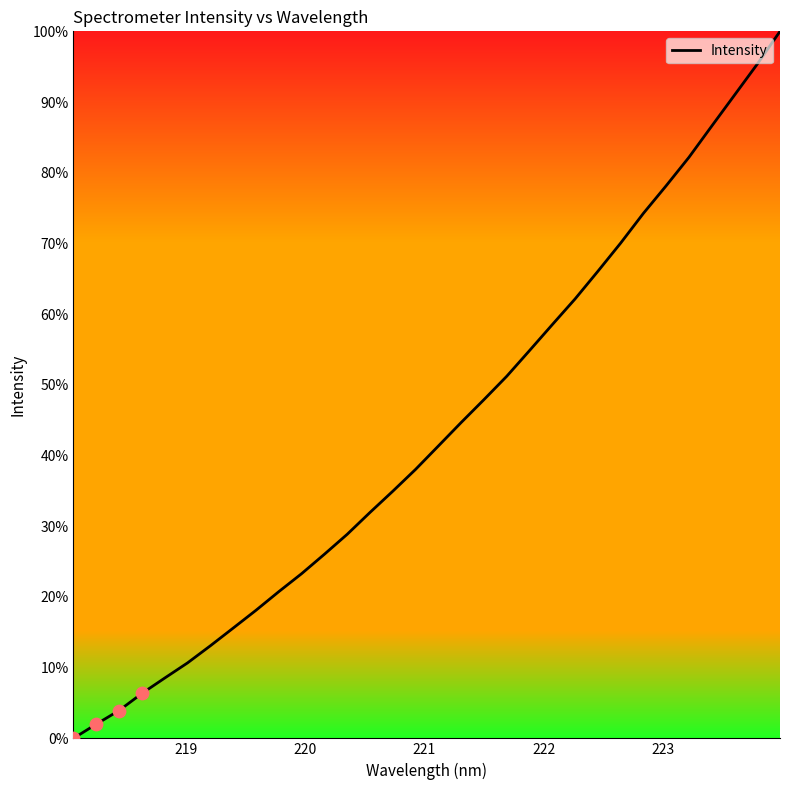

What is the greatest value displayed?

100.0